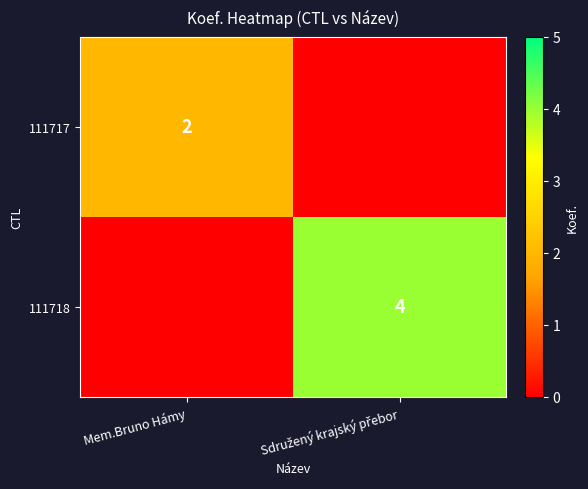

Which has a higher value, Mem.Bruno Hámy or Sdružený krajský přebor?

Mem.Bruno Hámy